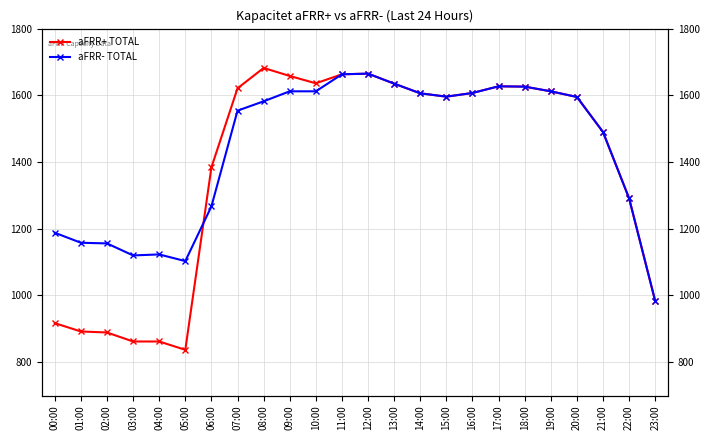

Is it true that aFRR- TOTAL equals 2343 at 13:00?

False